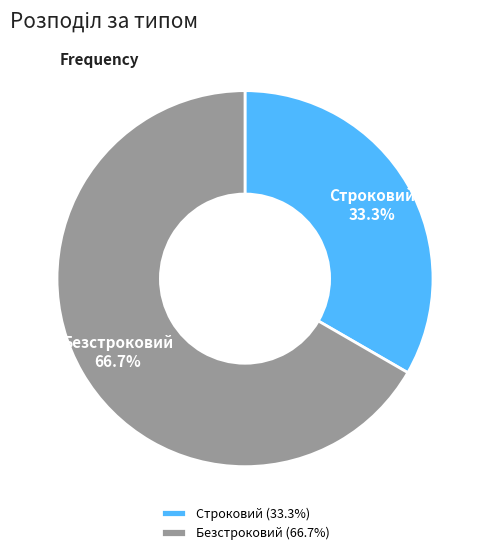

Rank the categories by value from highest to lowest.

Безстроковий, Строковий